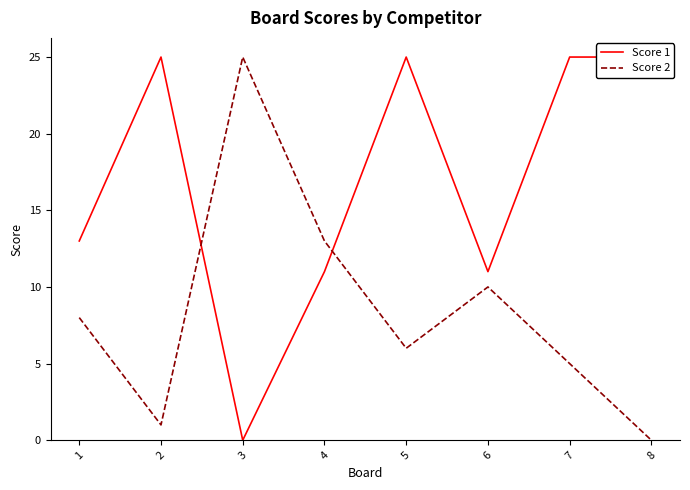

The value of Score 1 at 6 is 11. True or false?

True